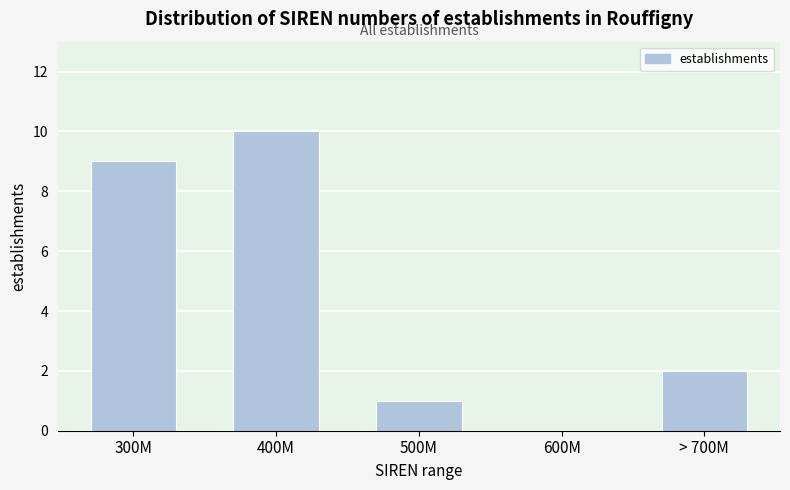

Reading left to right, transcribe all the data shown in this chart.

300M=9	400M=10	500M=1	600M=0	> 700M=2